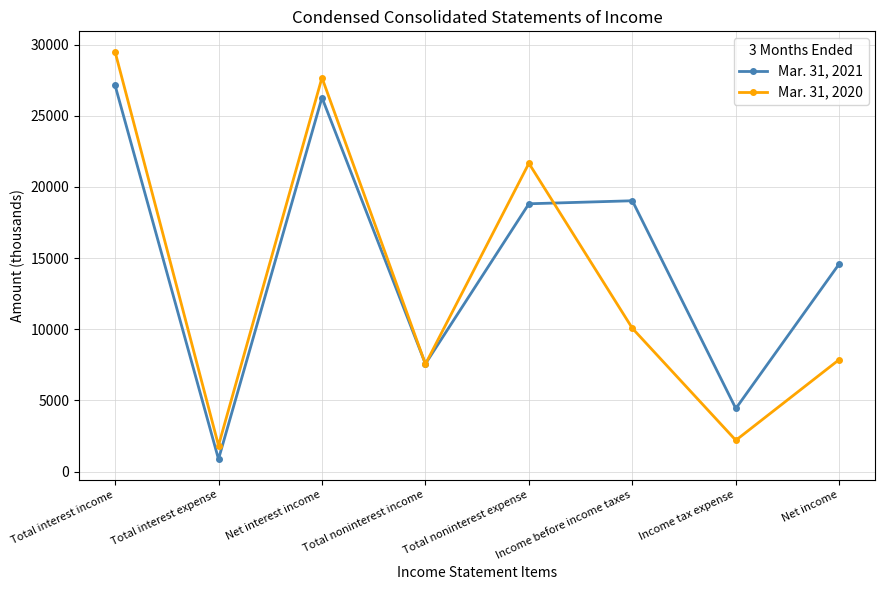

At Income tax expense, list the series in order from smallest to largest.

Mar. 31, 2020, Mar. 31, 2021